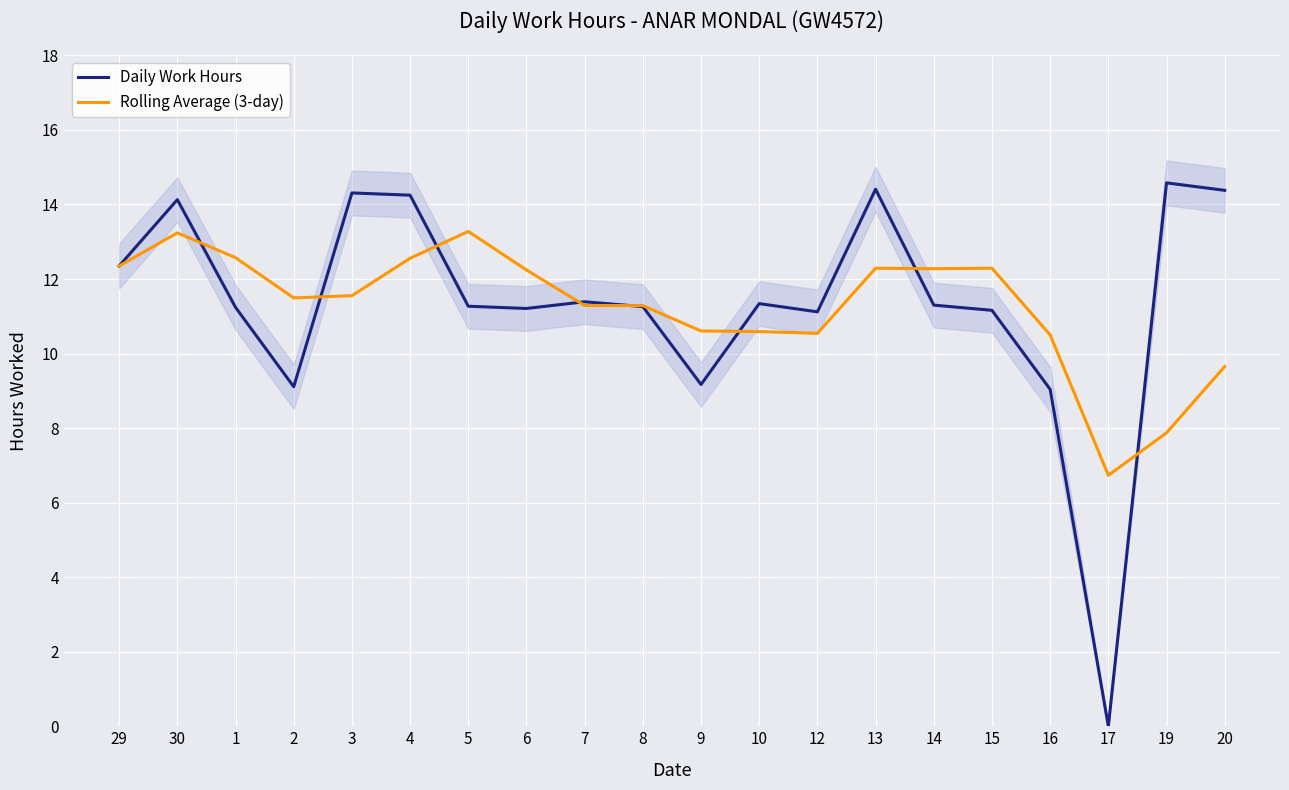

True or false: Daily Work Hours has more than 0 points higher than both neighbors.

True